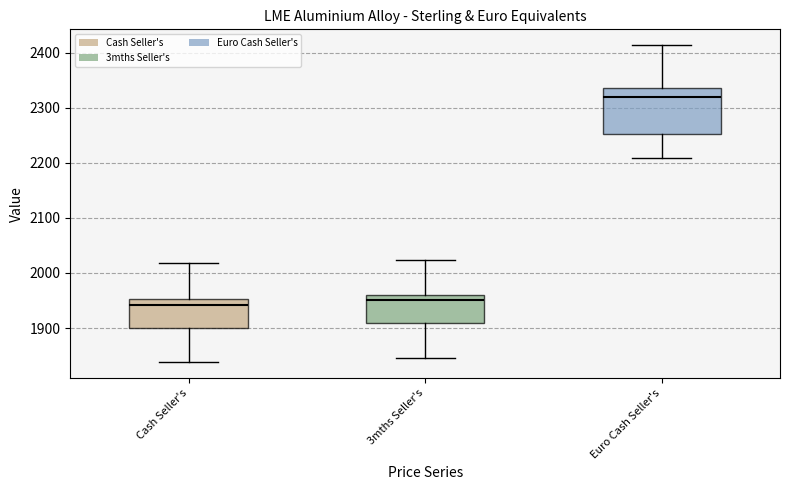

Reading left to right, read every box against the y-axis: the position of its median line, the range the box covers, and the ends of its whiskers. The values are not printed on the chart, so give them approximately, as read against the axis.

Cash Seller's: median 1940, box 1900 to 1950, whiskers 1840 to 2020
3mths Seller's: median 1950, box 1910 to 1960, whiskers 1850 to 2020
Euro Cash Seller's: median 2320, box 2250 to 2340, whiskers 2210 to 2410